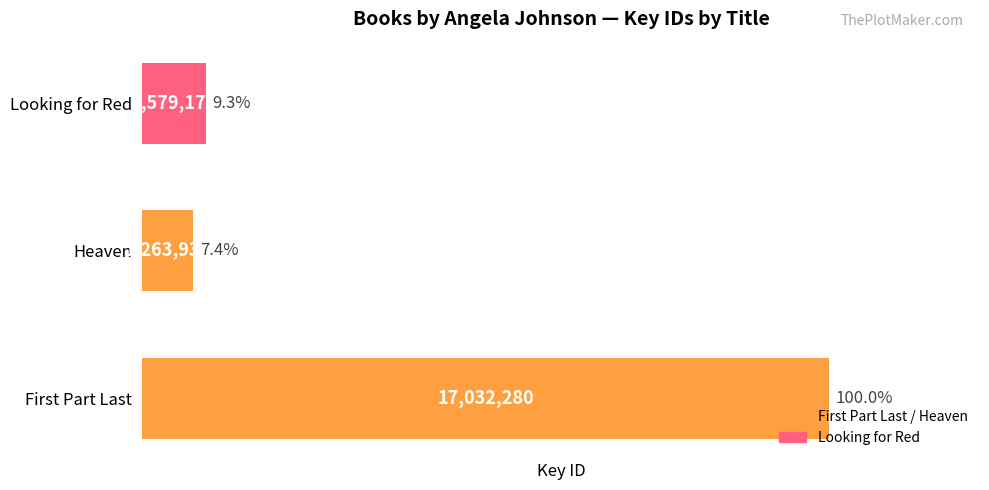

At which category does the chart reach its peak across all series?

First Part Last